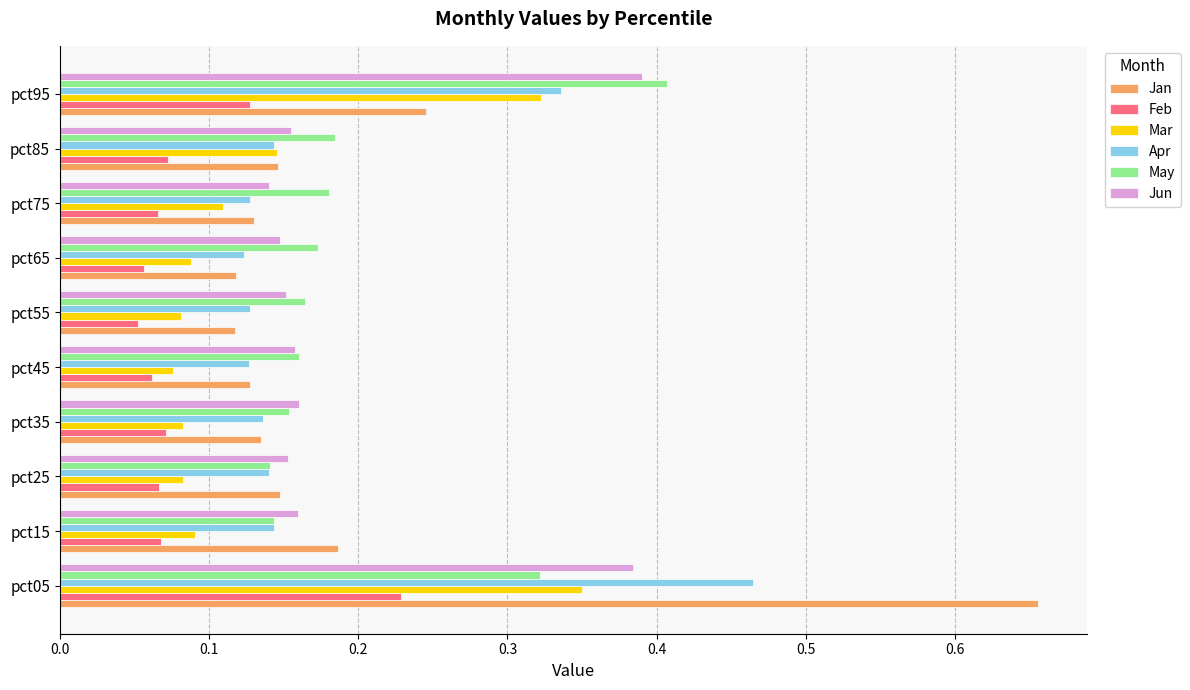

What are all the series names shown in the legend?

Jan, Feb, Mar, Apr, May, Jun